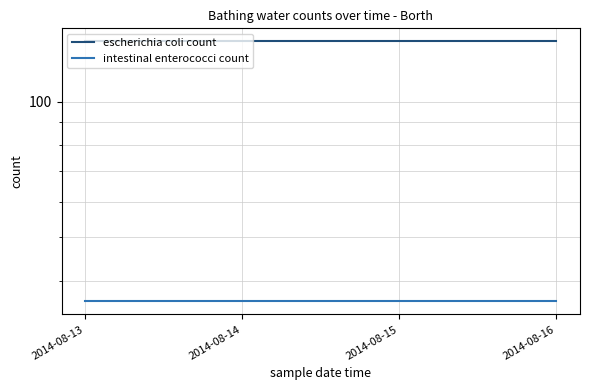

Reading left to right, extract all data points from this chart.

escherichia coli count: 136	136	136	136
intestinal enterococci count: 36	36	36	36